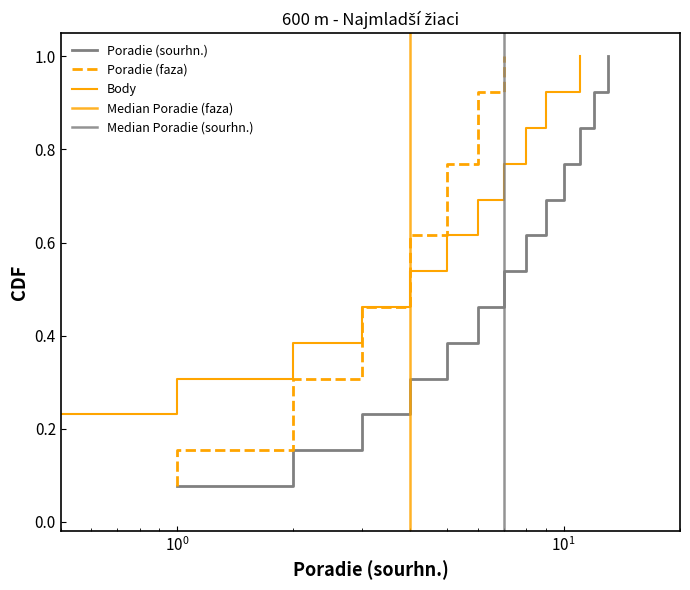

Which series has the widest spread of values?

Poradie (sourhn.)